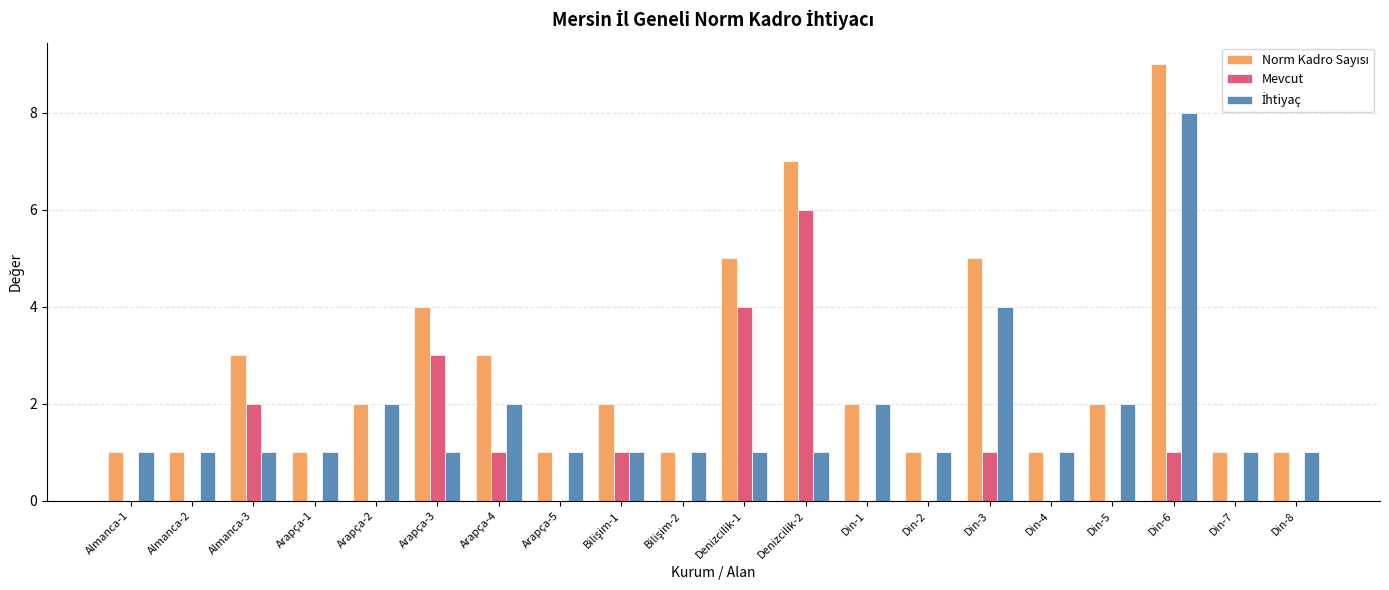

What is the sum of all Mevcut values?

19